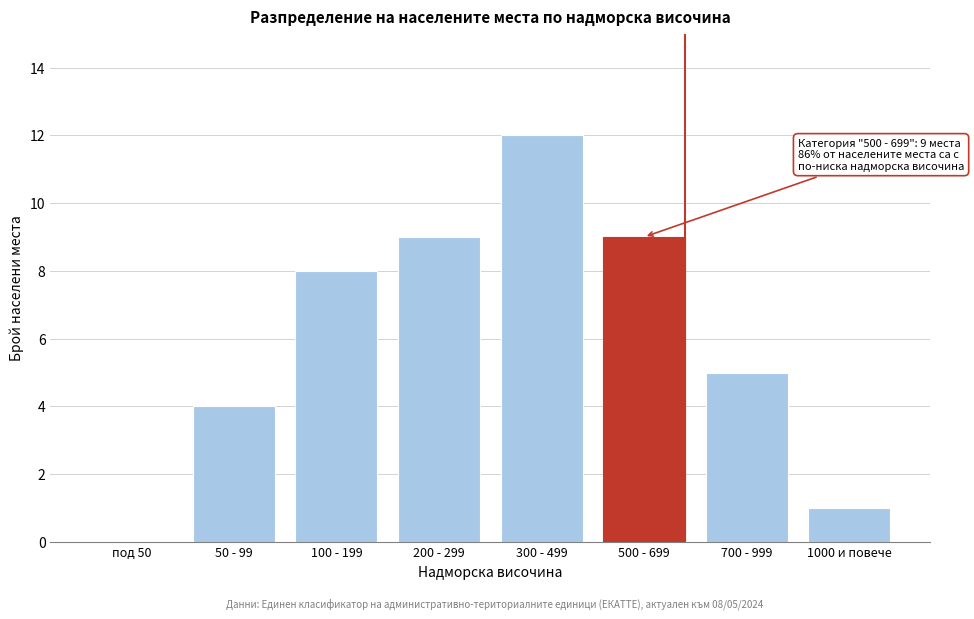

Reading left to right, what are all the values shown in this chart?

под 50=0	50 - 99=4	100 - 199=8	200 - 299=9	300 - 499=12	500 - 699=9	700 - 999=5	1000 и повече=1